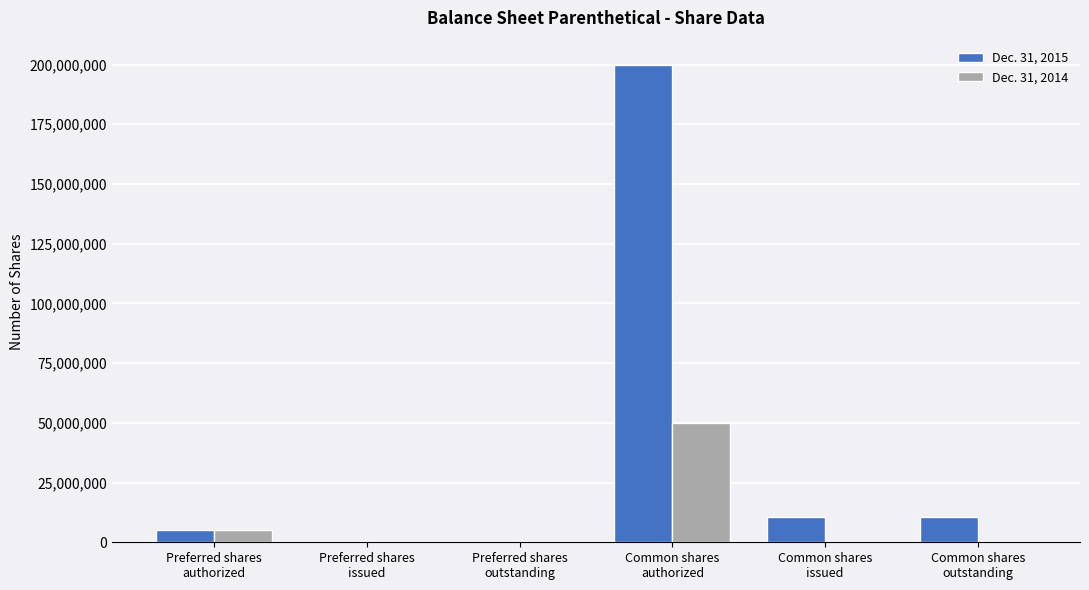

At which category is the sum across all series the highest?

Common shares
authorized